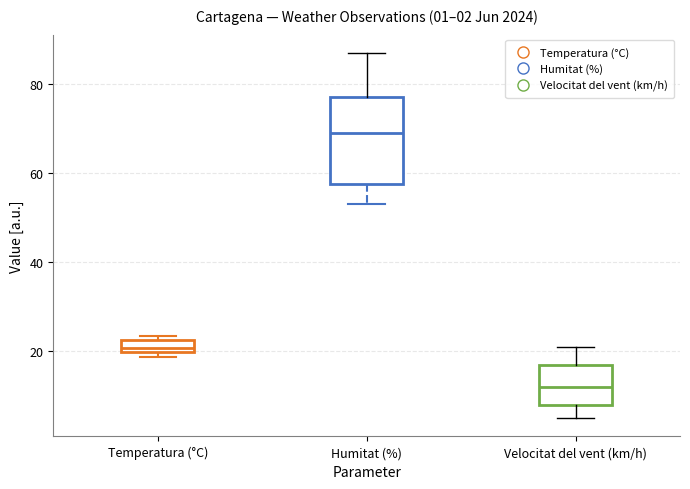

Comparing the boxes themselves (not the whiskers), which one is the tallest?

Humitat (%)